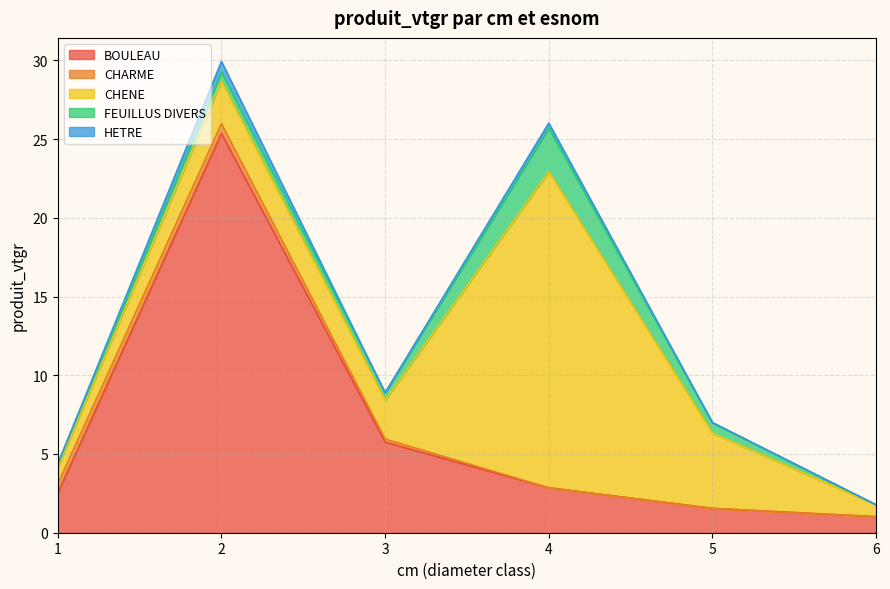

True or false: BOULEAU and HETRE cross at least once.

False